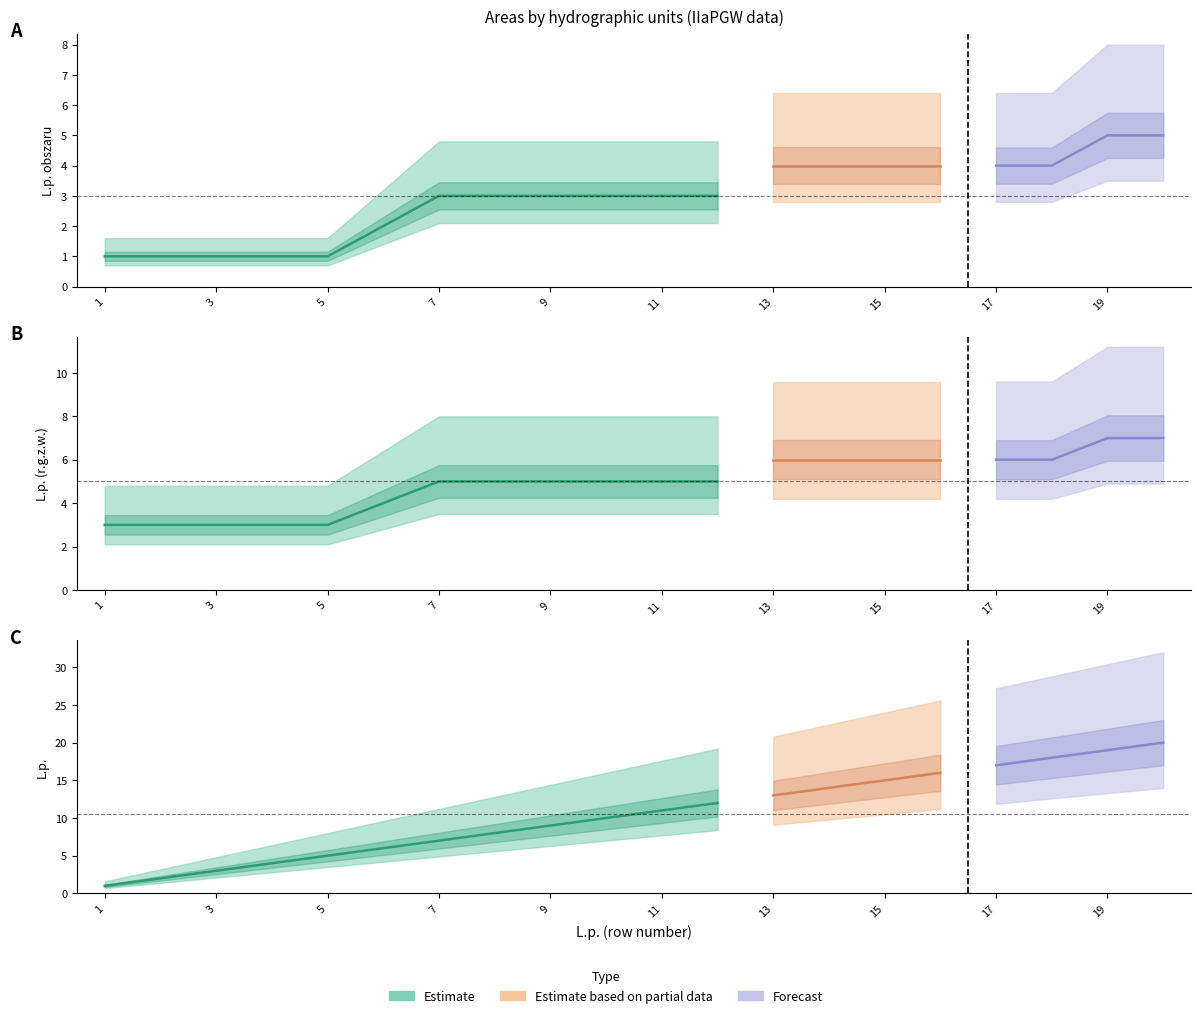

What is the value of the L.p. obszaru point at the 2nd from the left?

1